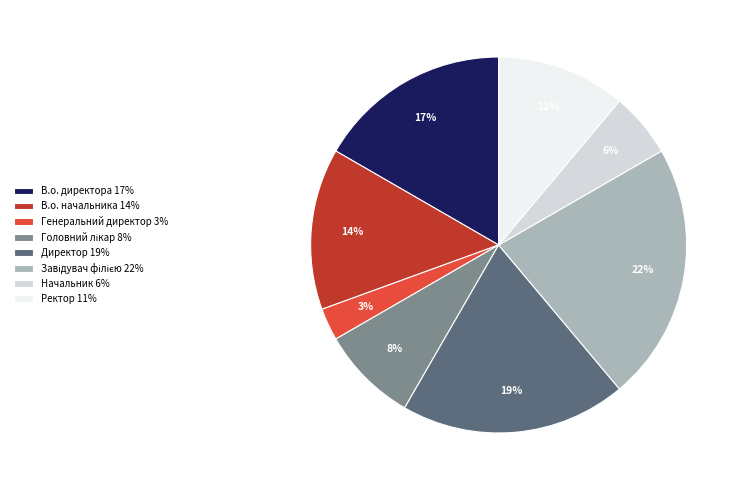

Do Директор and В.о. директора together represent more than half of the pie?

No